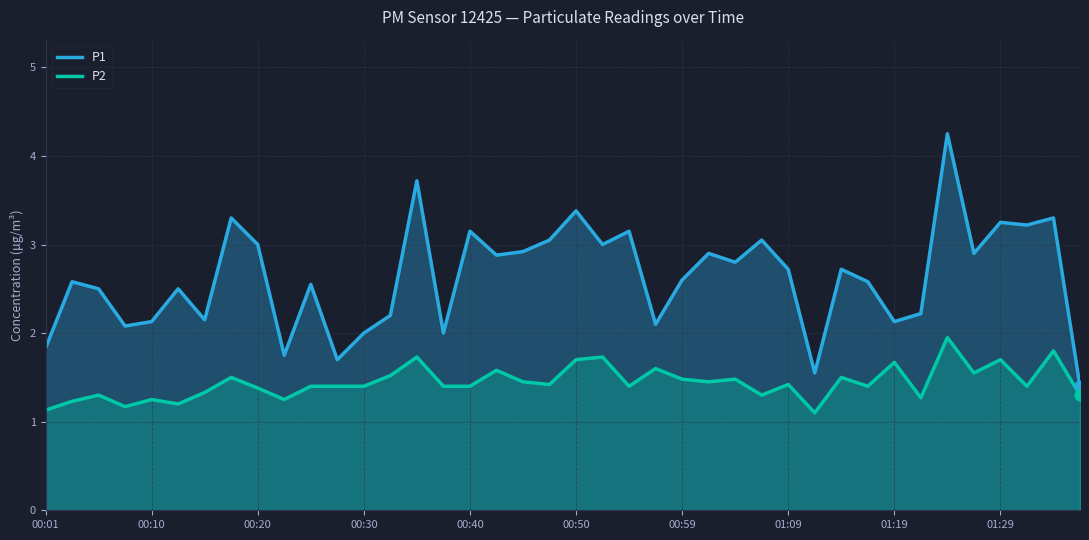

Which series has the widest spread of Y values?

P1